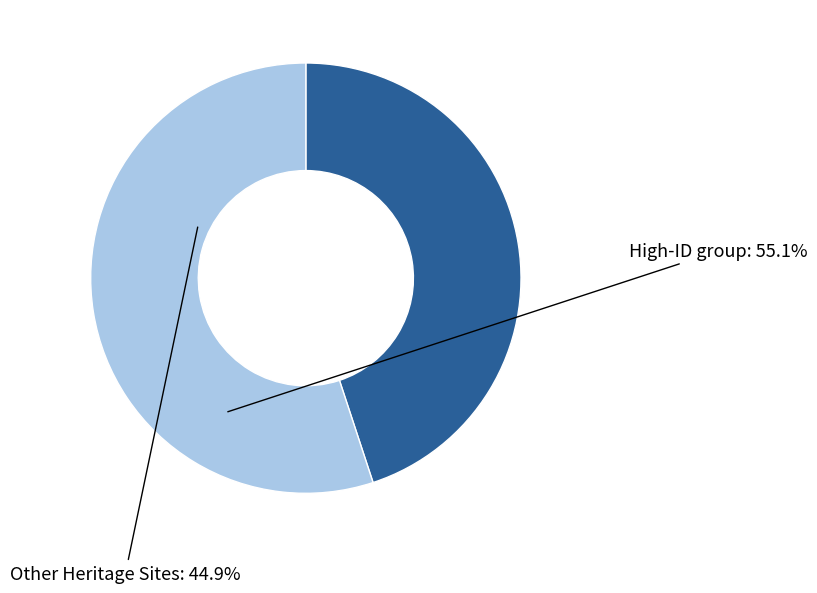

Is there any slice that represents more than half of the pie?

Yes